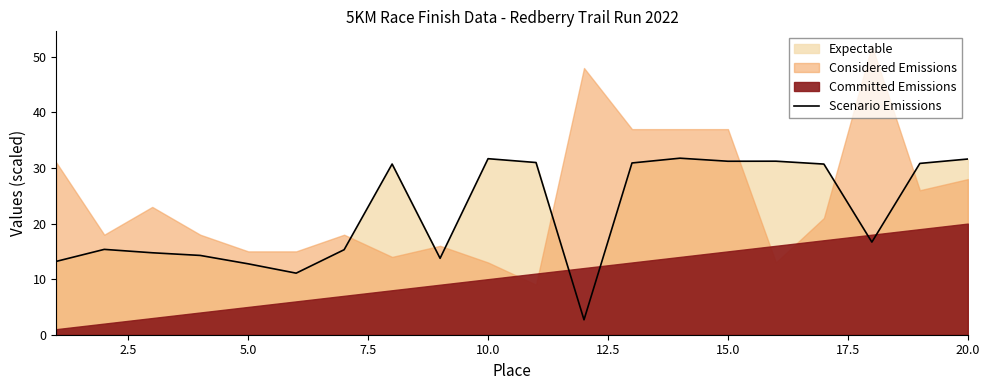

The value of Scenario Emissions at 5.0 is 12.8. True or false?

True